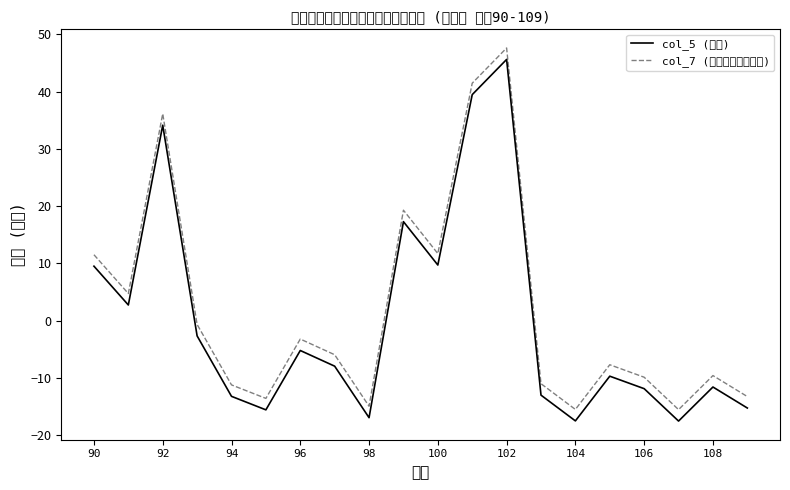

Count the number of categories in the chart.

20